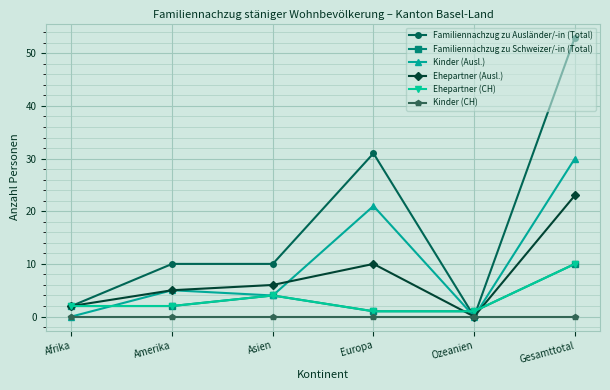

Is this an area chart (filled region under the line)?

No